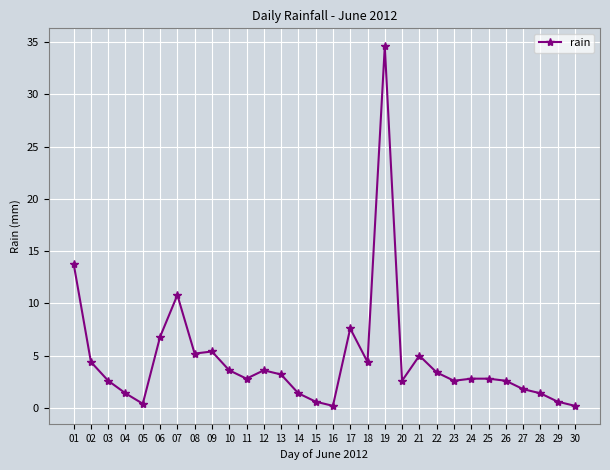

What value does the data have at 22?

3.4